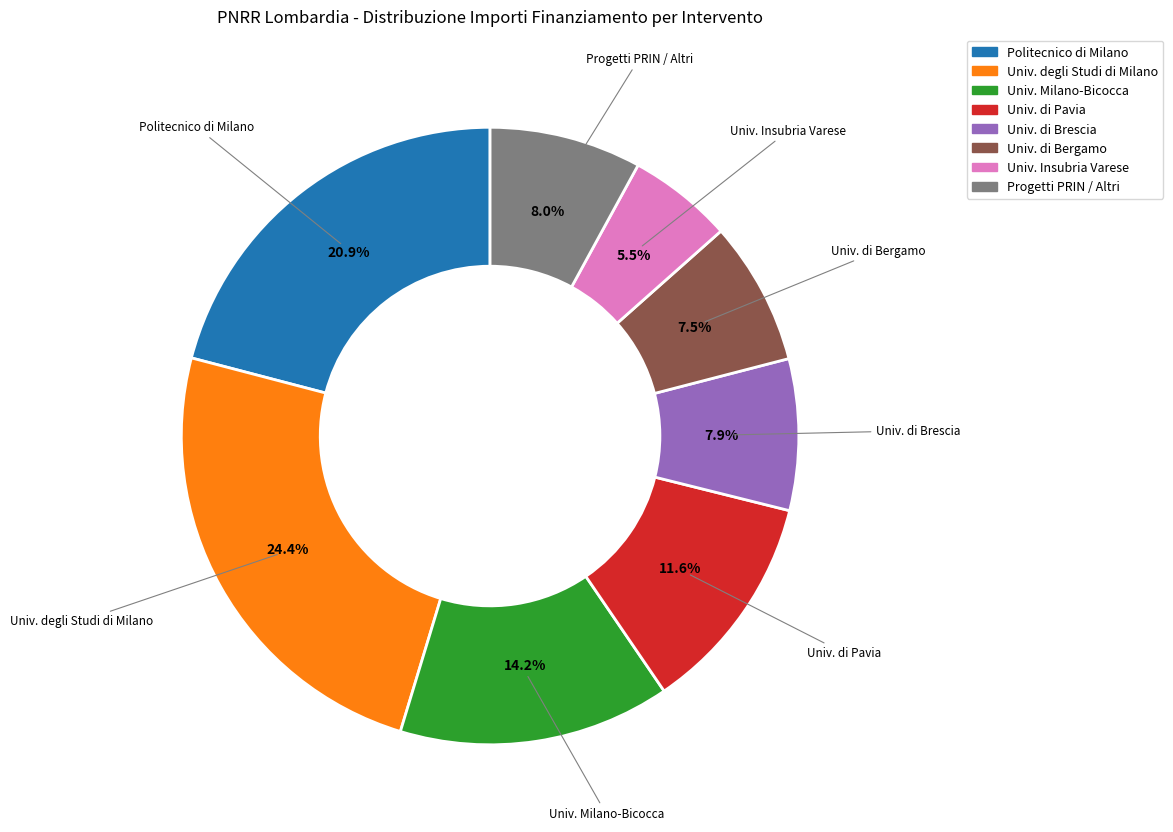

Is there any slice that represents more than half of the pie?

No